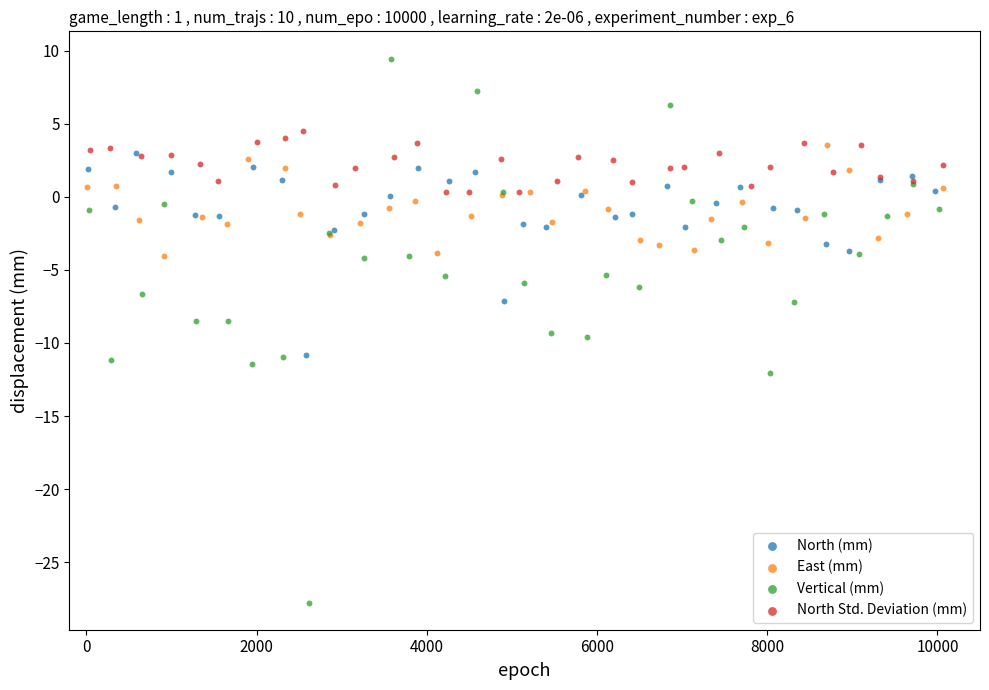

Which series contains the lowest Y value?

Vertical (mm)